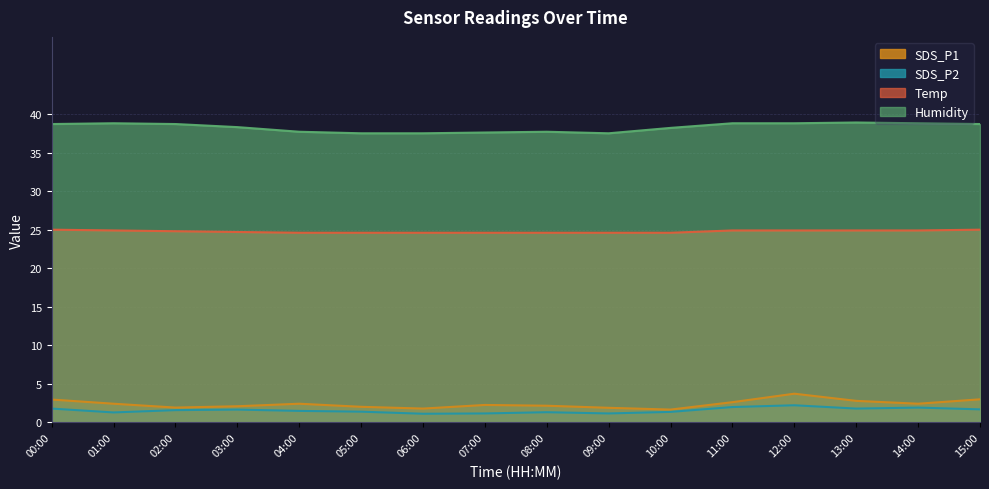

How many interior local valleys does the SDS_P2 series have?

4